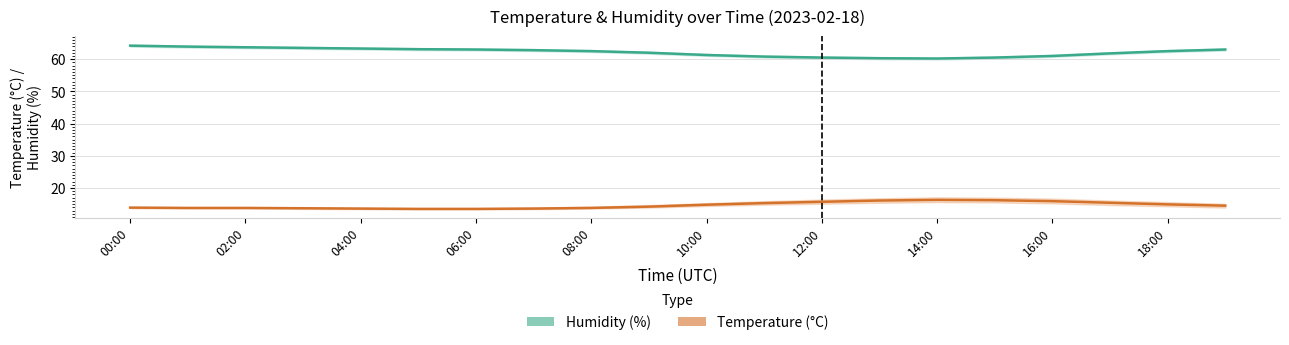

What is the greatest value displayed?

64.2